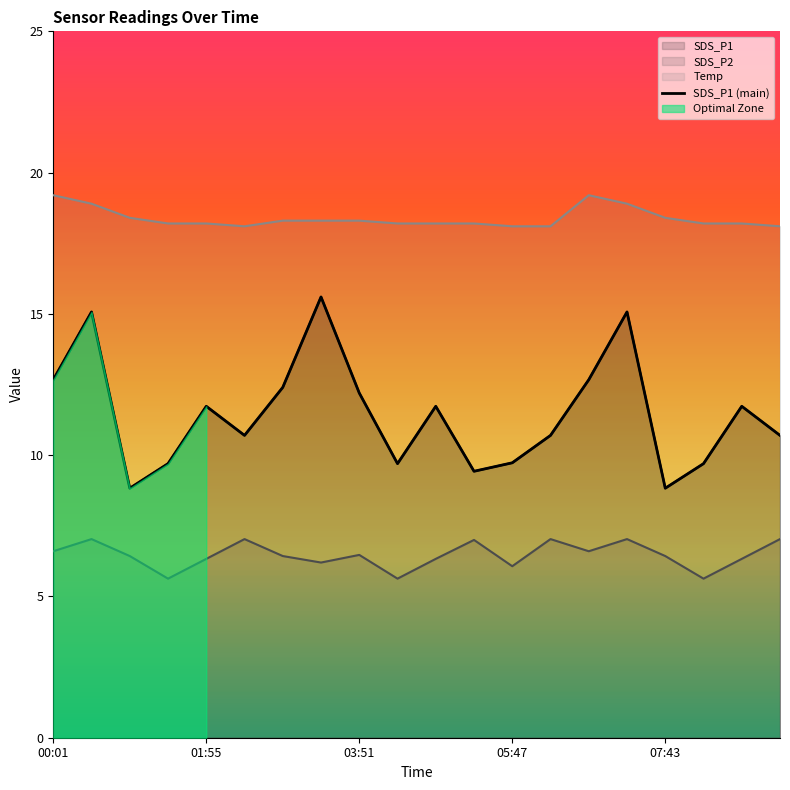

Which series has the largest range (max minus min)?

SDS_P1